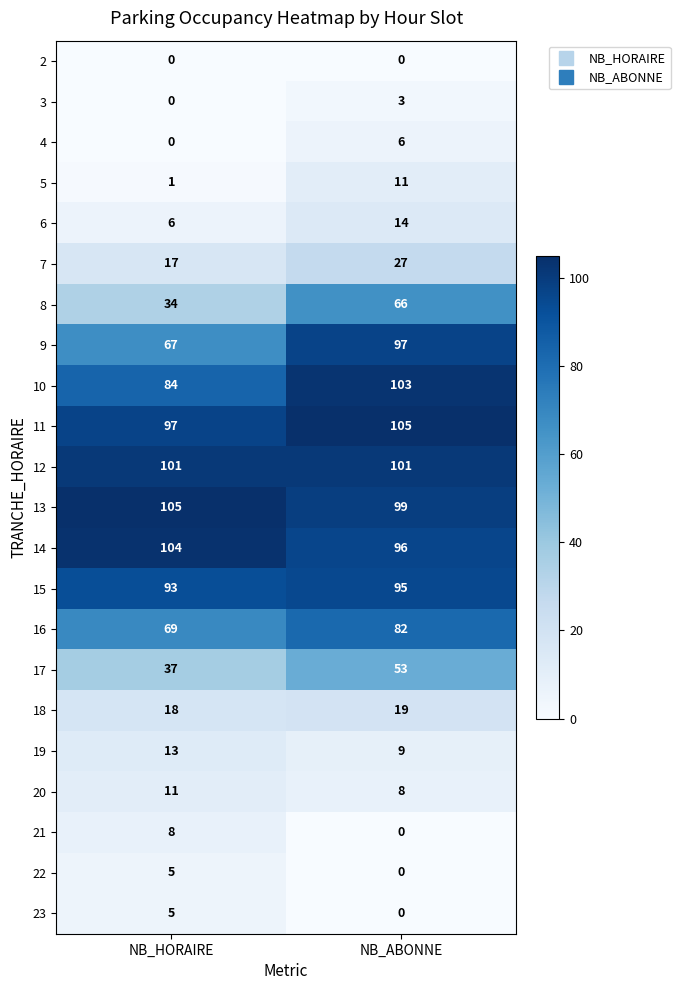

Count the number of categories in the chart.

2